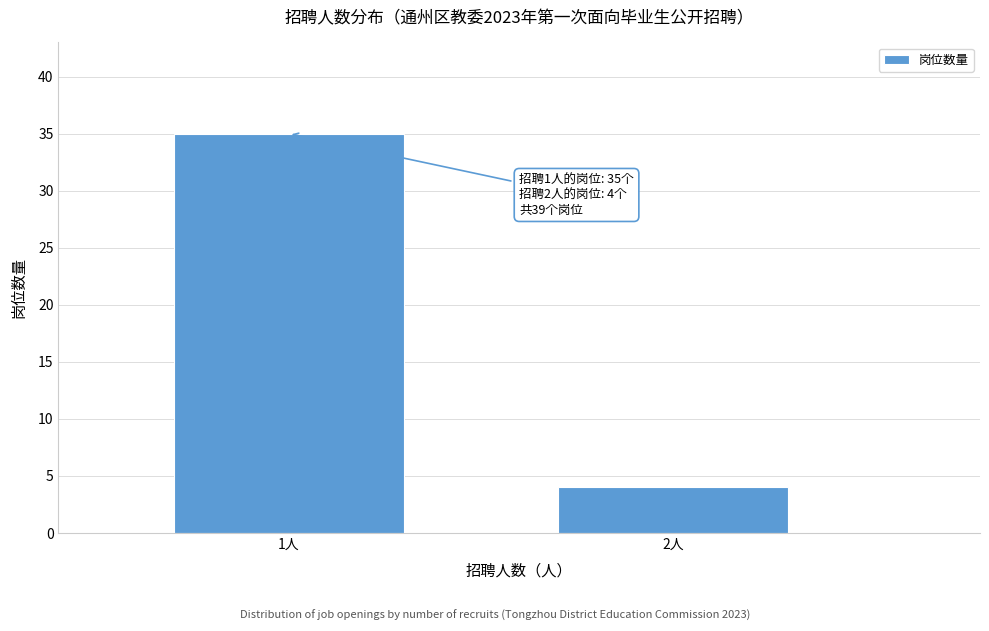

Reading left to right, transcribe all the data shown in this chart.

1人=35	2人=4